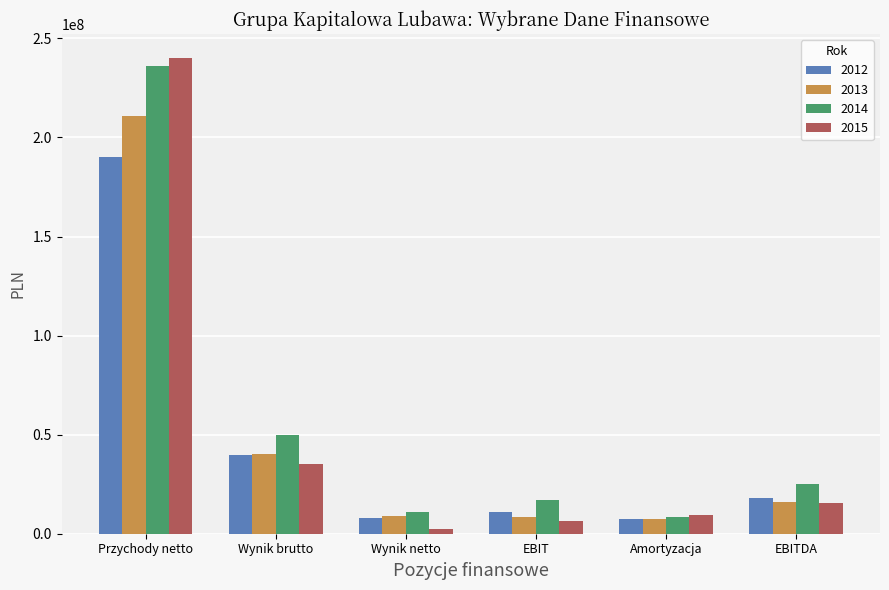

List the series in order of their peak value, highest first.

2015, 2014, 2013, 2012